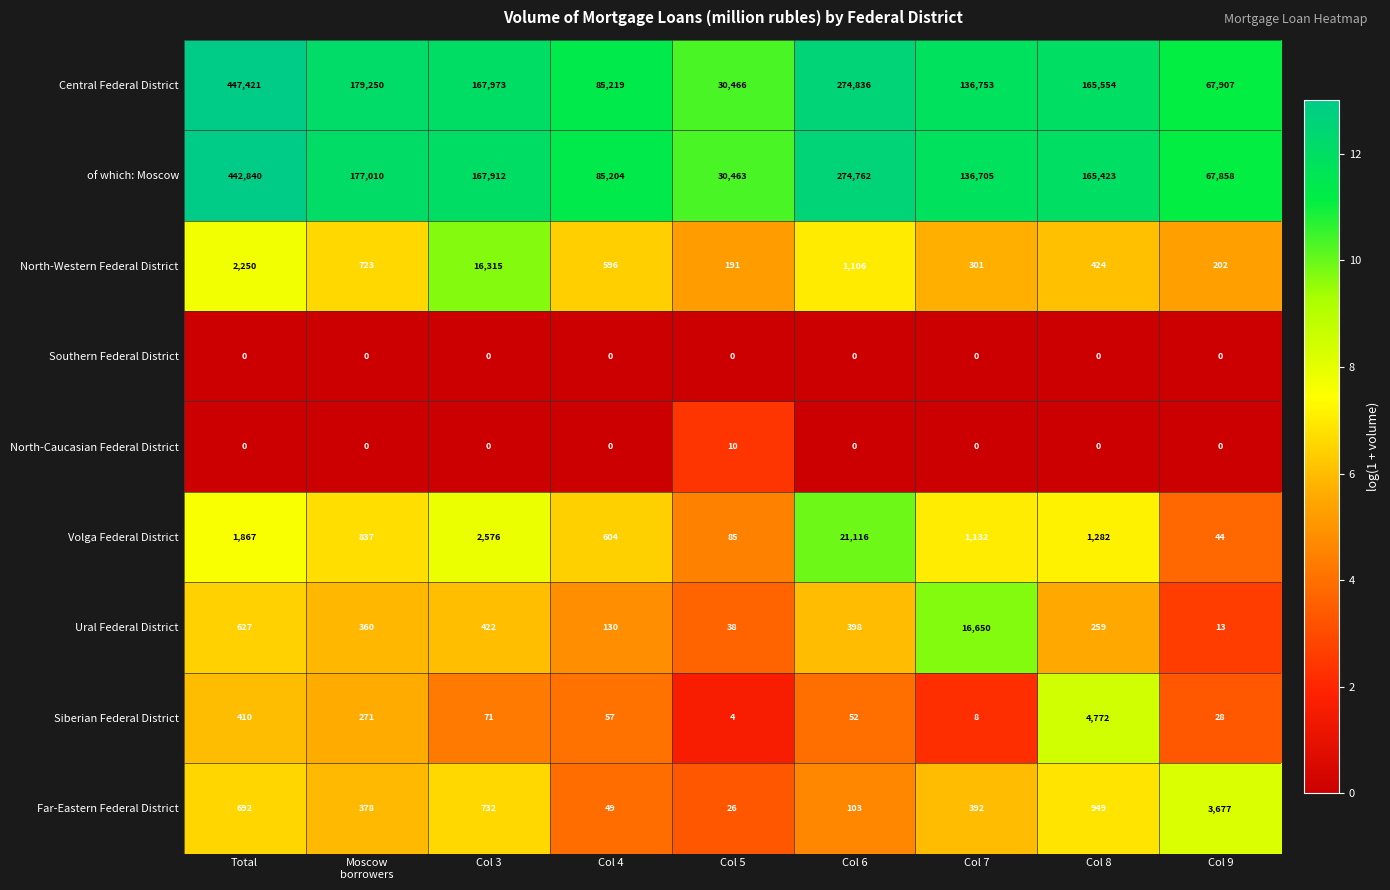

The Far-Eastern Federal District series shows 26 at Col 5. True or false?

True